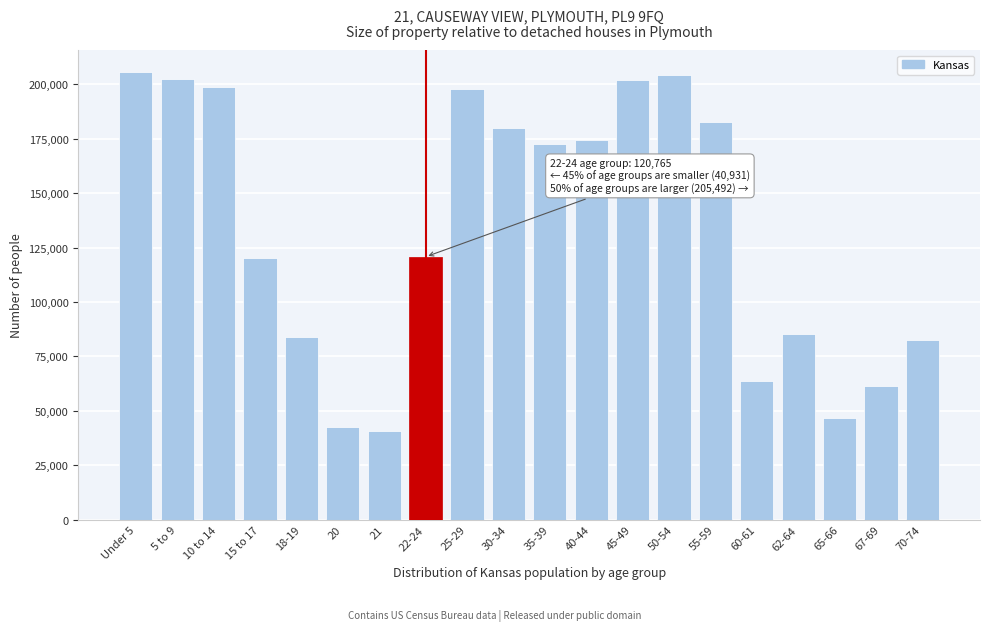

What is the value of the 7th bar from the left?

40931